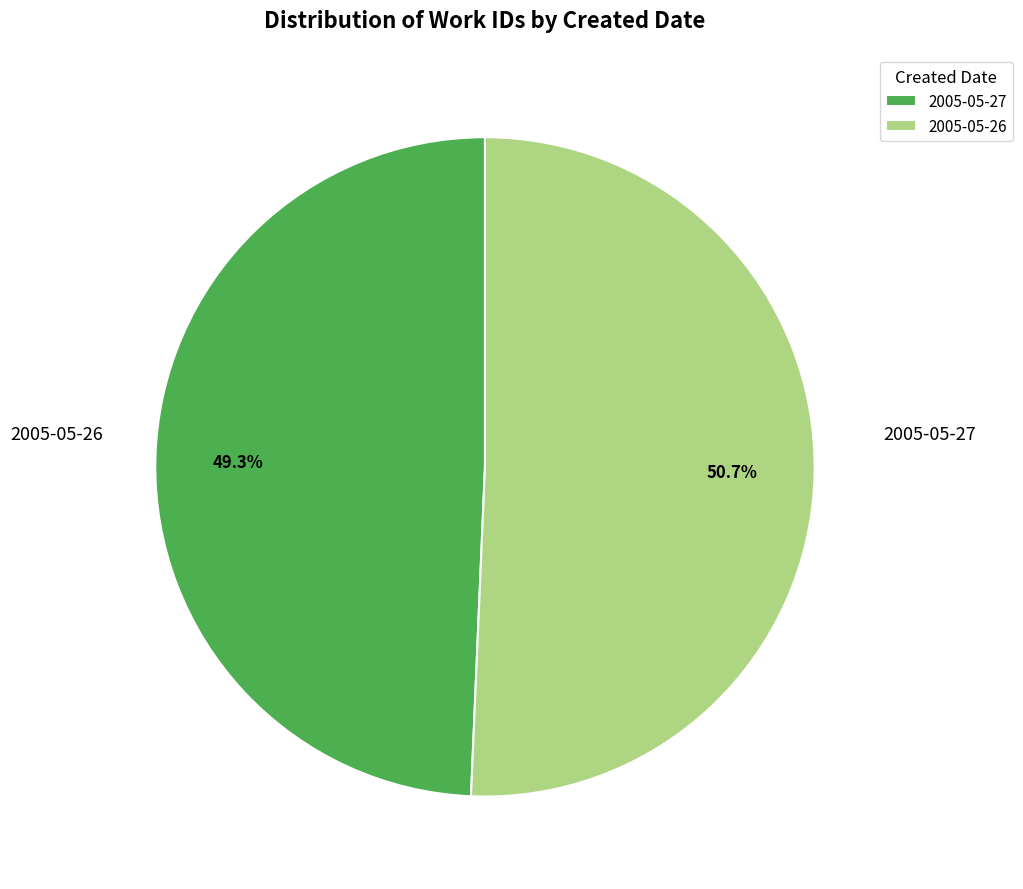

To the nearest percent, what is the average slice percentage?

50%